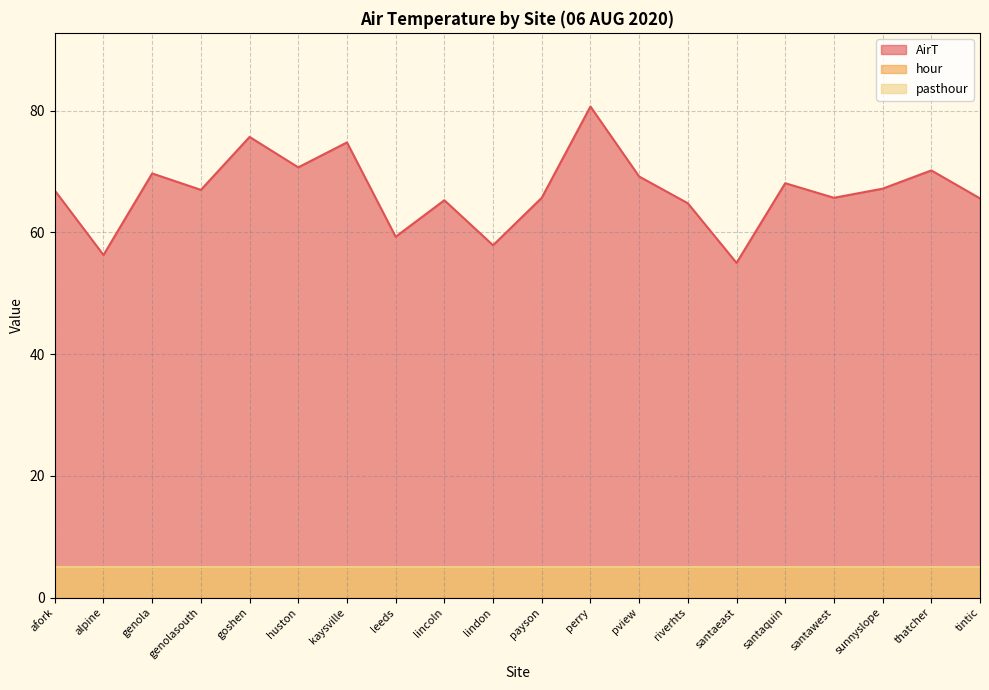

True or false: AirT and hour intersect in this chart.

False